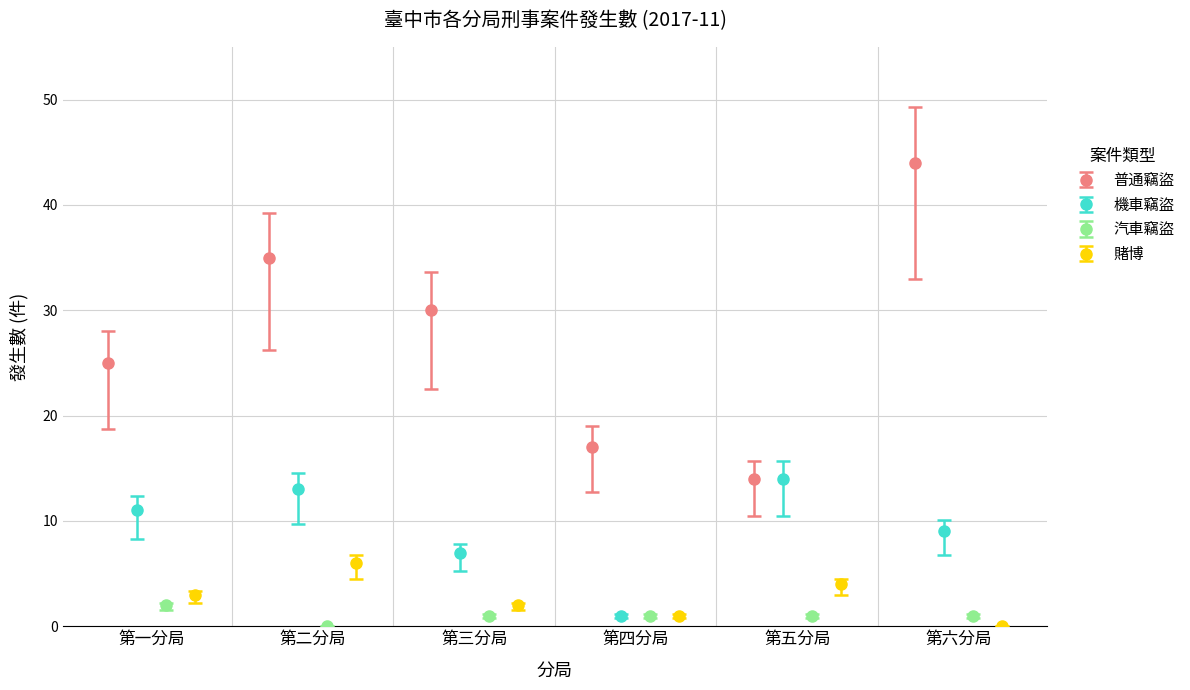

How many groups of bars are there?

6